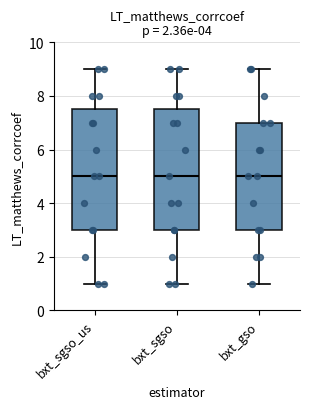

Where is the upper edge of the box for bxt_gso on the y-axis? The values are not printed on the chart, so give them approximately, as read against the axis.

7.0